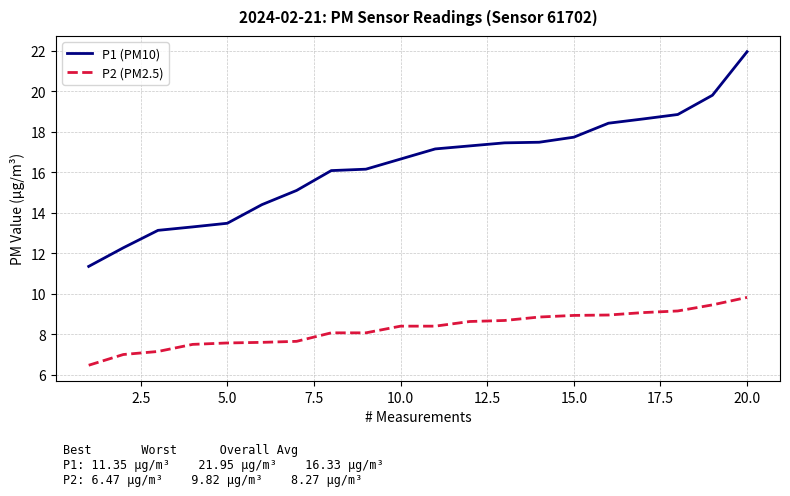

True or false: P2 (PM2.5) and P1 (PM10) intersect in this chart.

False